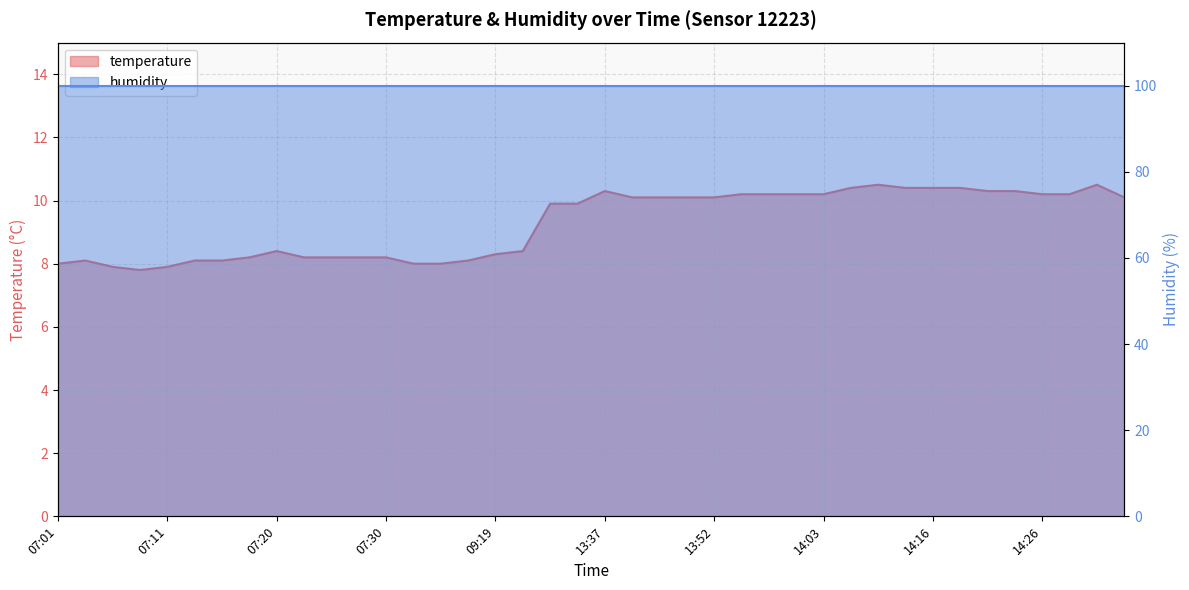

What is the label of the 23rd point from the left?

13:46